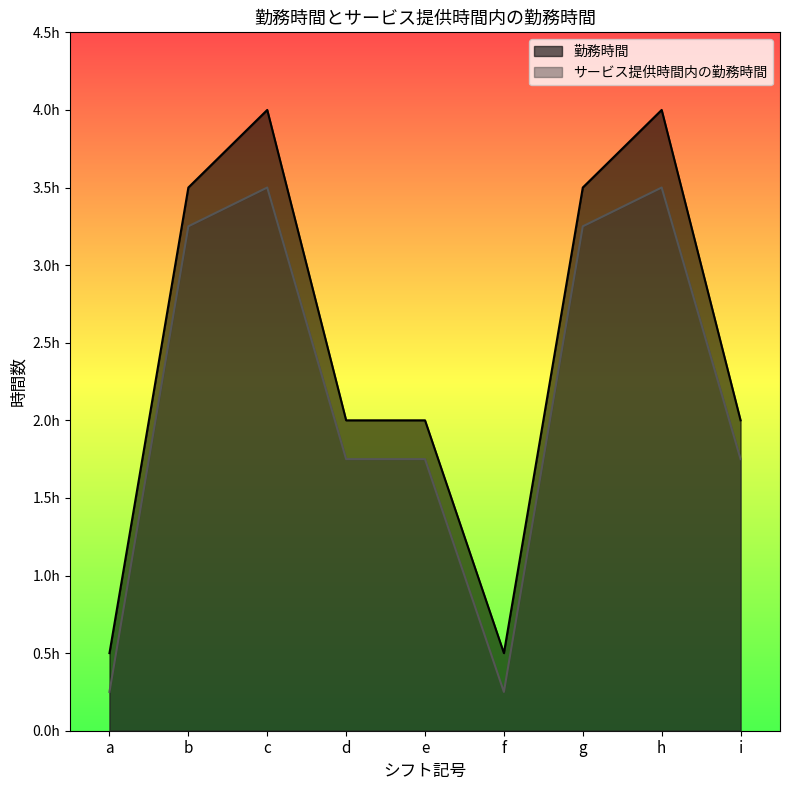

Where is サービス提供時間内の勤務時間 nearest to the value 1?

a